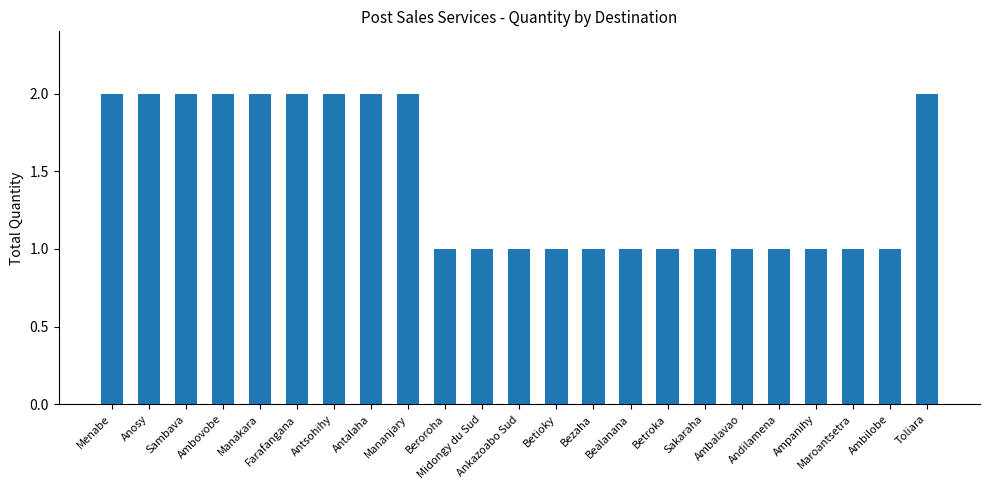

Reading left to right, transcribe all the data shown in this chart.

Menabe=2	Anosy=2	Sambava=2	Ambovobe=2	Manakara=2	Farafangana=2	Antsohihy=2	Antalaha=2	Mananjary=2	Beroroha=1	Midongy du Sud=1	Ankazoabo Sud=1	Betioky=1	Bezaha=1	Bealanana=1	Betroka=1	Sakaraha=1	Ambalavao=1	Andilamena=1	Ampanihy=1	Maroantsetra=1	Ambilobe=1	Toliara=2